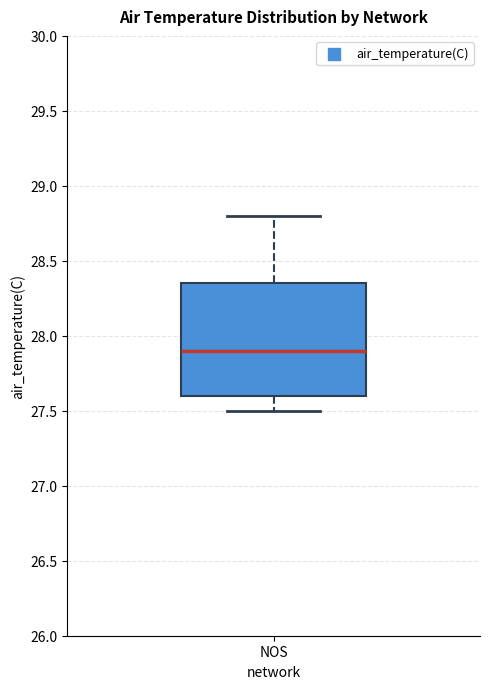

Where does the lower whisker of the box for NOS end on the y-axis? The values are not printed on the chart, so give them approximately, as read against the axis.

27.50